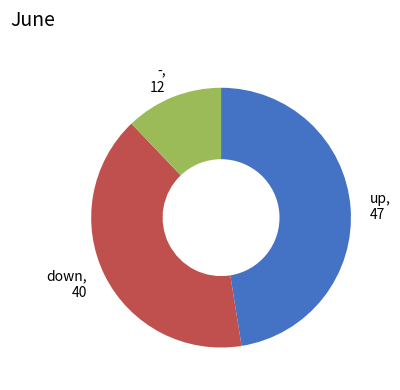

Does - account for over 50% of the chart?

No